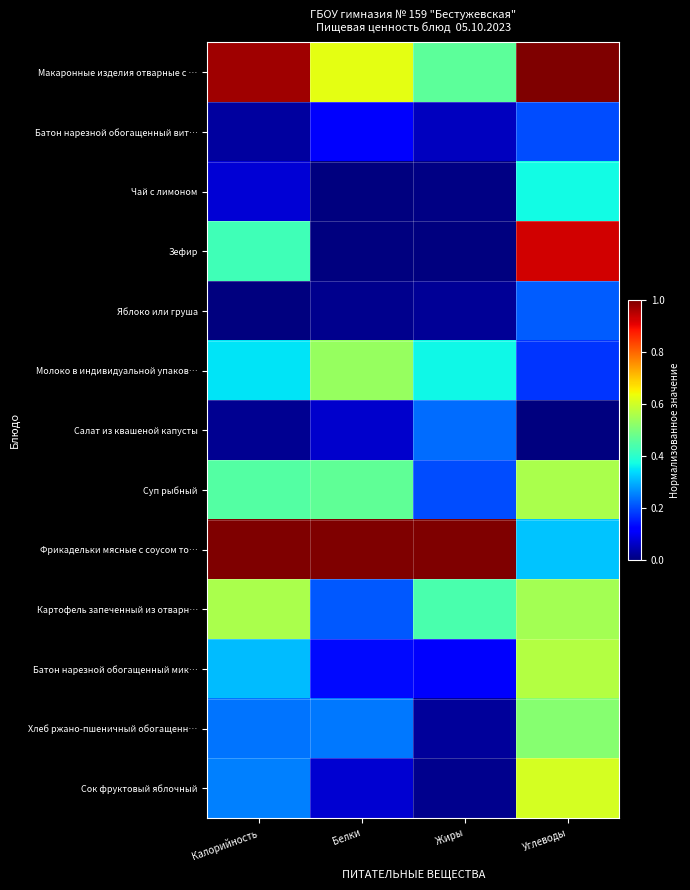

What is the maximum value shown in the chart?

1.0